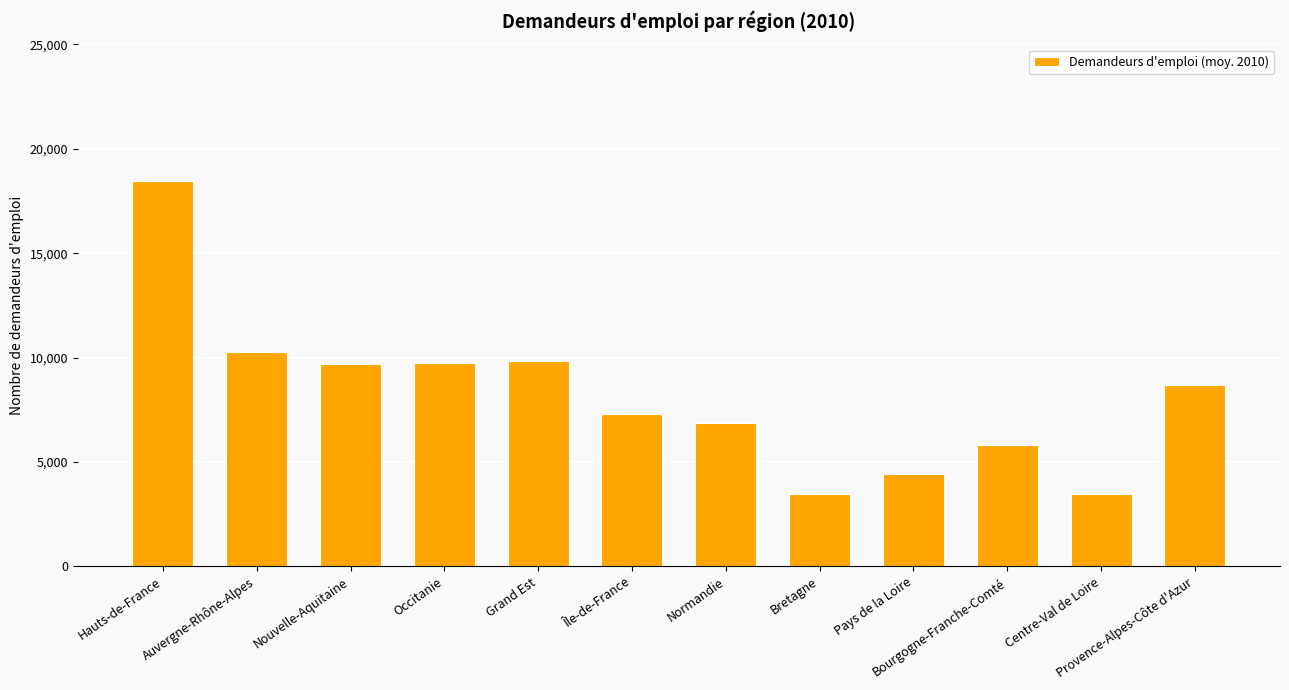

What is the greatest value displayed?

18478